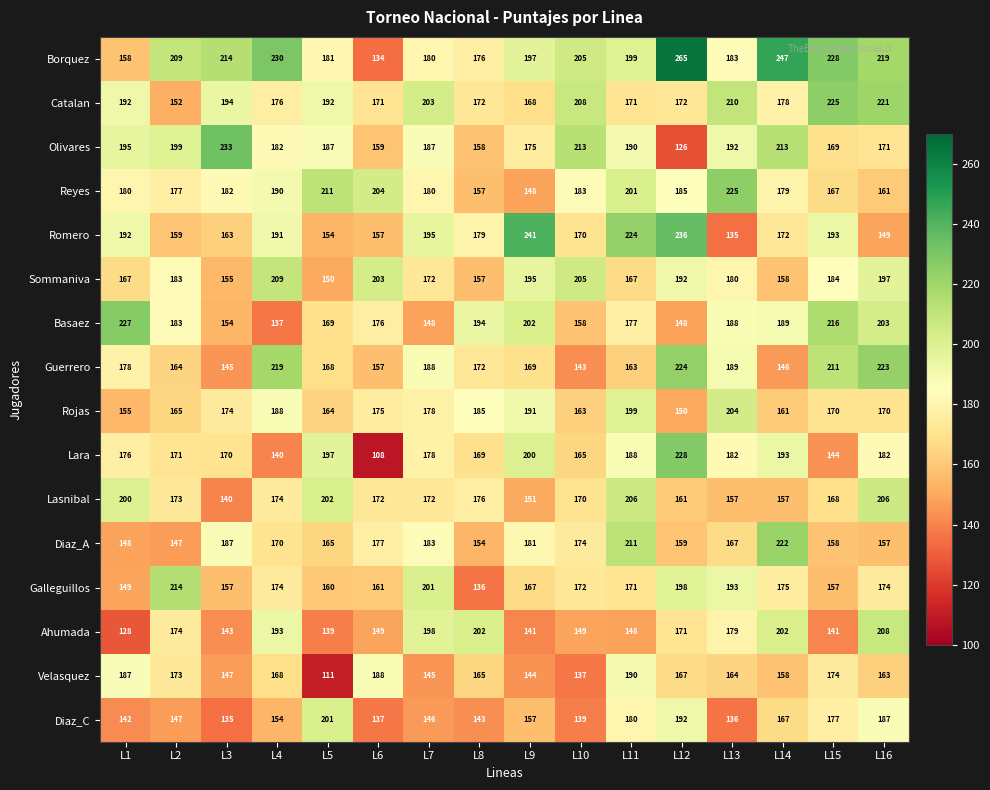

Which category has the highest value across all series?

L12